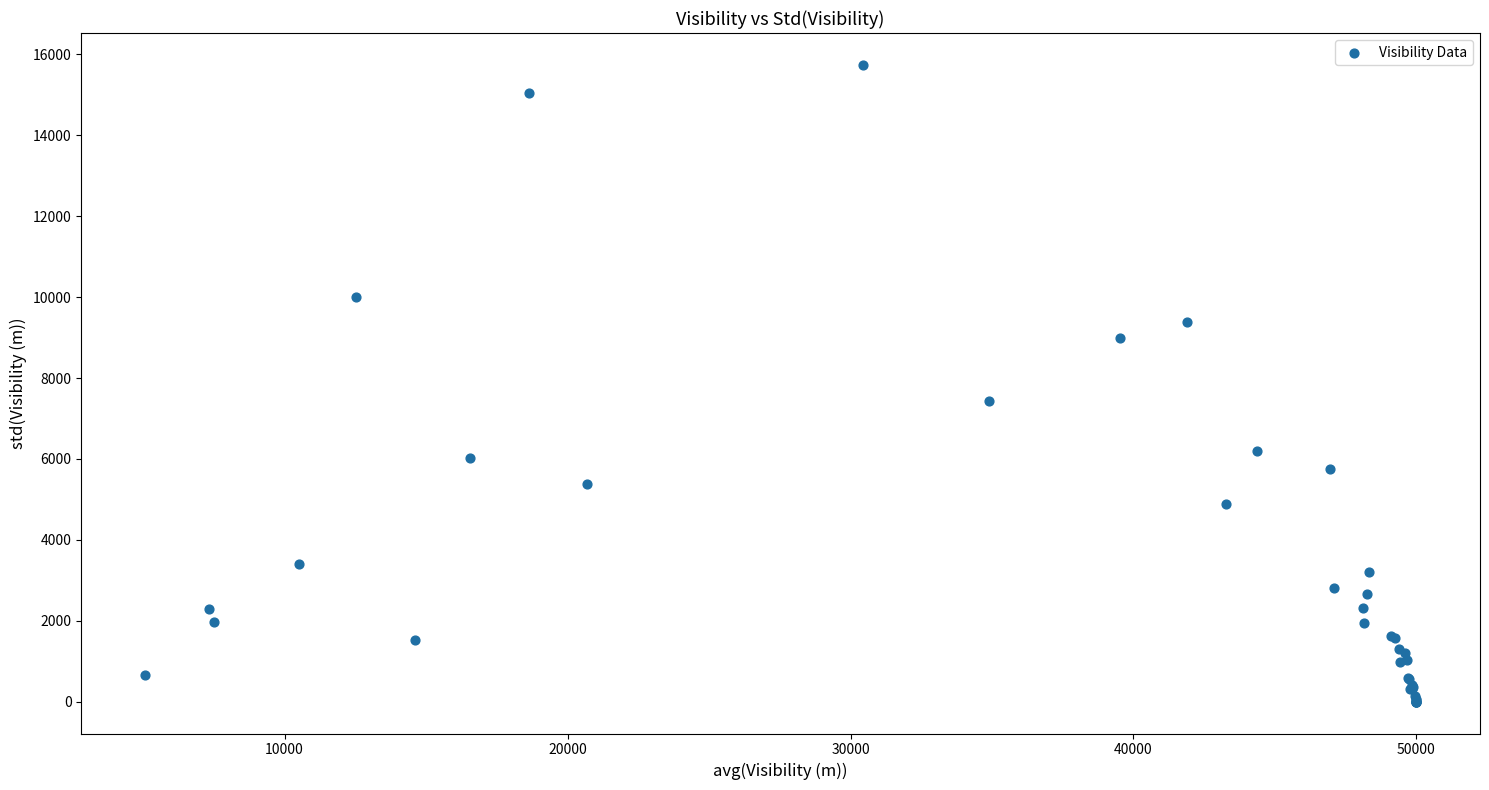

What Y value in the scatter plot is closest to 7871?

7436